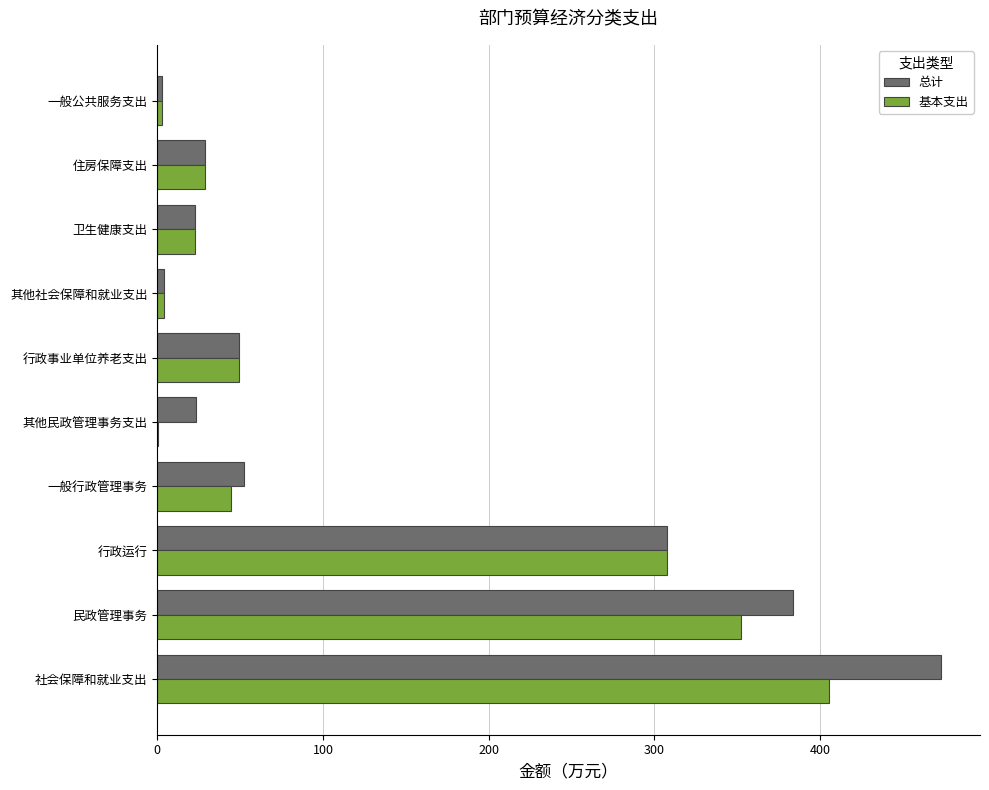

True or false: 基本支出 has a value of 525.0 at 行政运行.

False